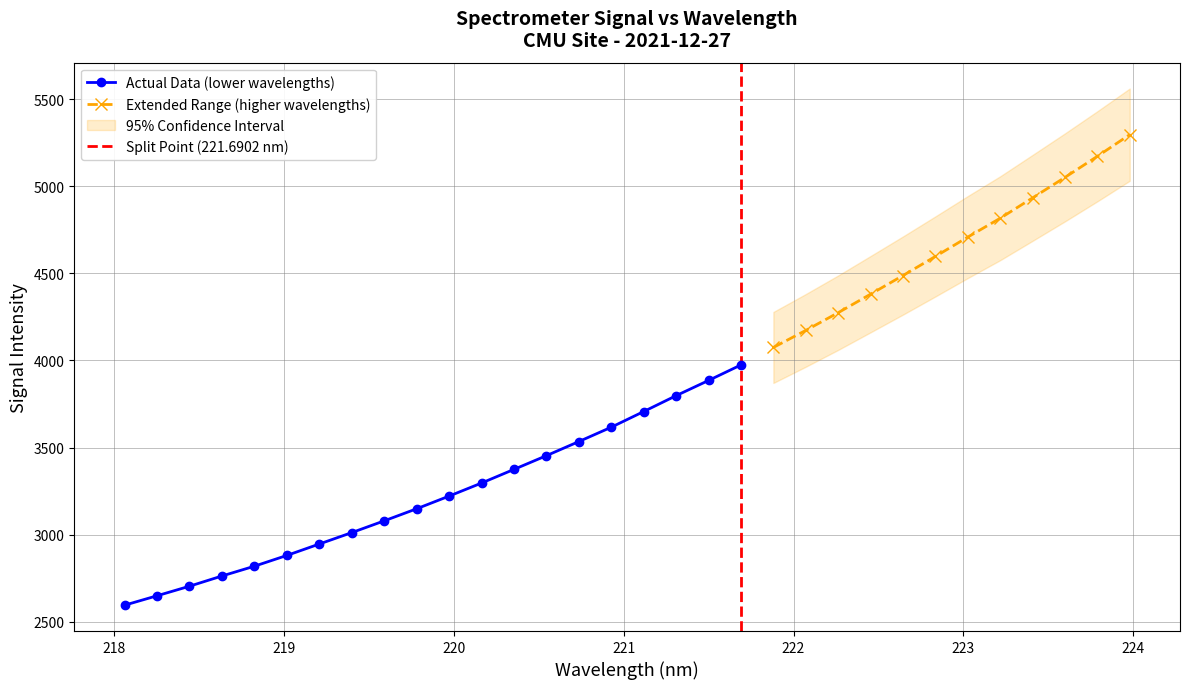

What is the highest value of the Actual Data (lower wavelengths) series?

3974.3